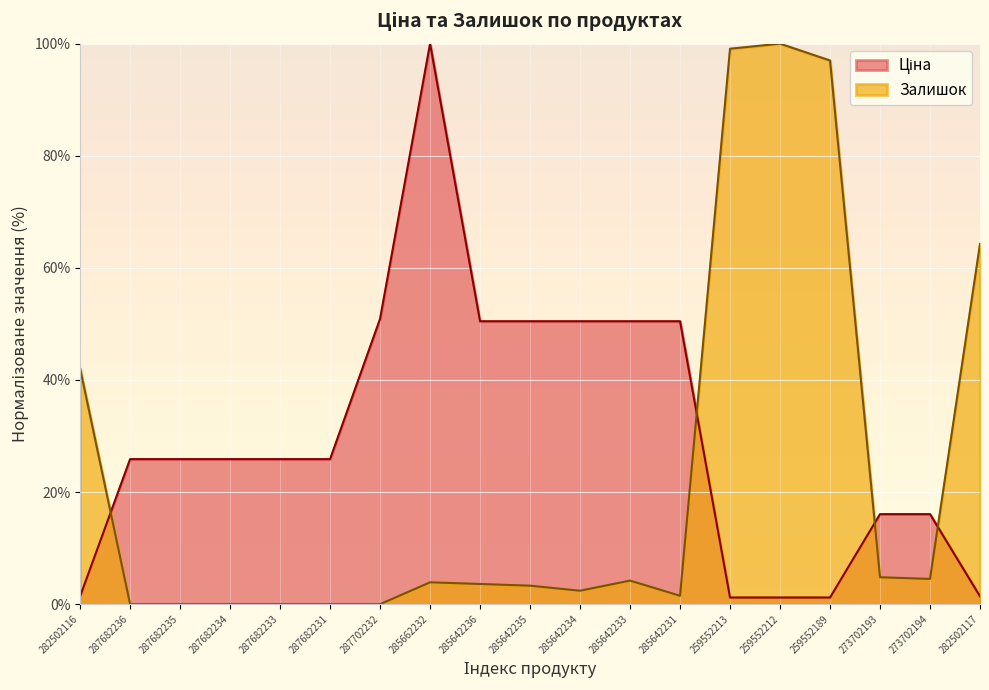

How many lines are shown in the chart?

2